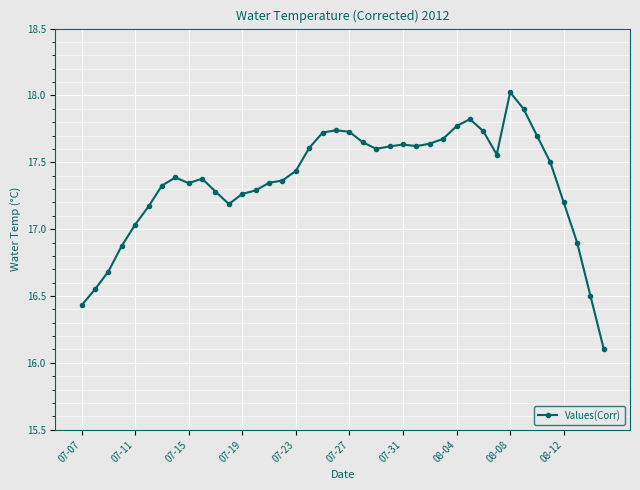

How many data points are less than 17?

7